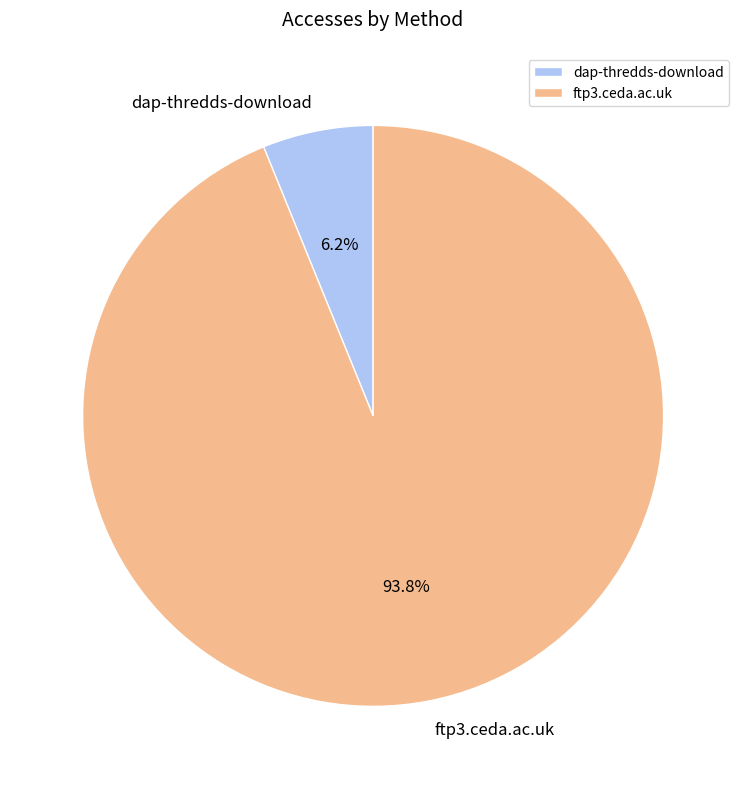

How many slices are in this pie chart?

2